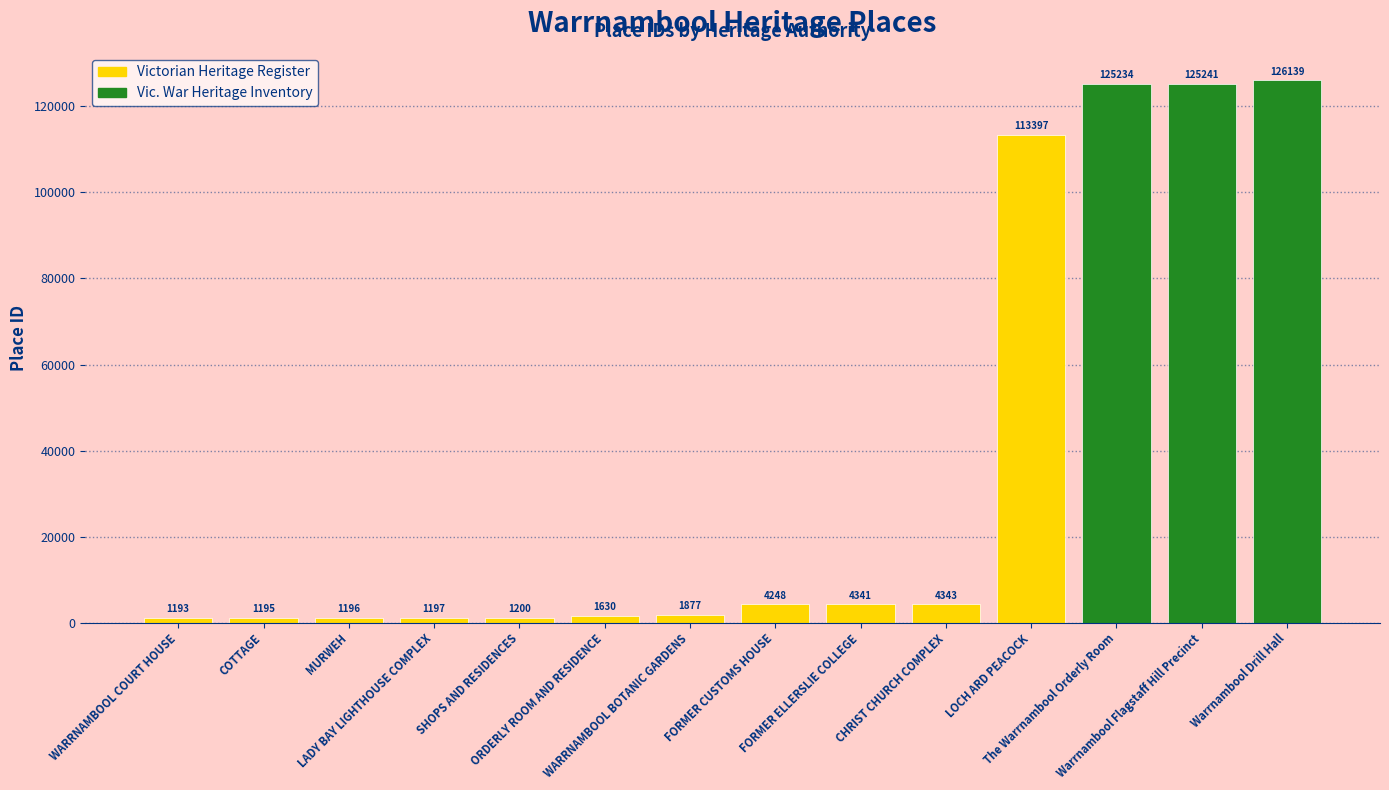

What is the change in value from MURWEH to LADY BAY LIGHTHOUSE COMPLEX?

+1